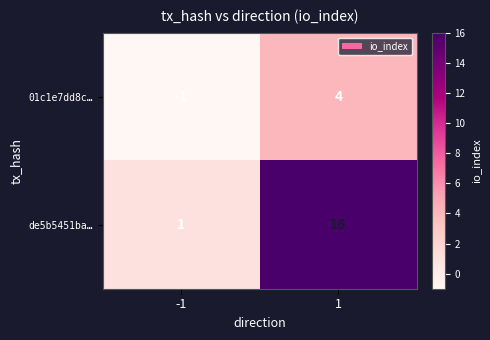

How many categories are shown in the chart?

2